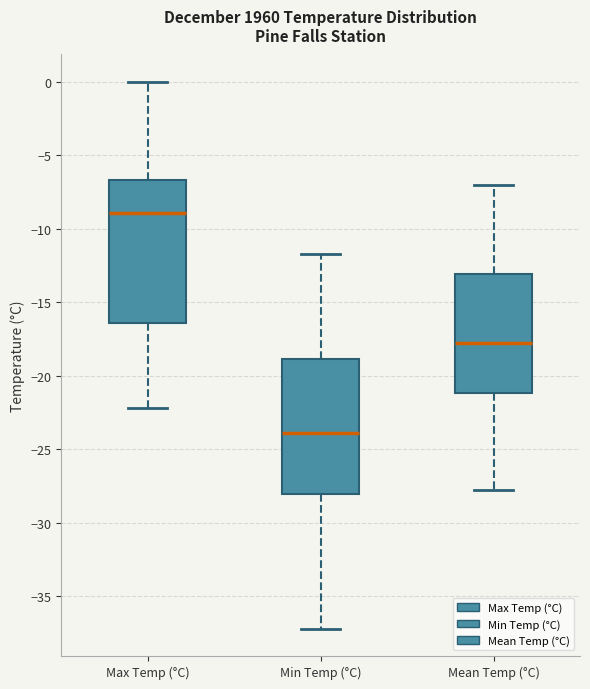

Reading left to right, read every box against the y-axis: the position of its median line, the range the box covers, and the ends of its whiskers. The values are not printed on the chart, so give them approximately, as read against the axis.

Max Temp (°C): median -9.0, box -16.5 to -6.5, whiskers -22.0 to 0.0
Min Temp (°C): median -24.0, box -28.0 to -19.0, whiskers -37.0 to -11.5
Mean Temp (°C): median -18.0, box -21.0 to -13.0, whiskers -28.0 to -7.0